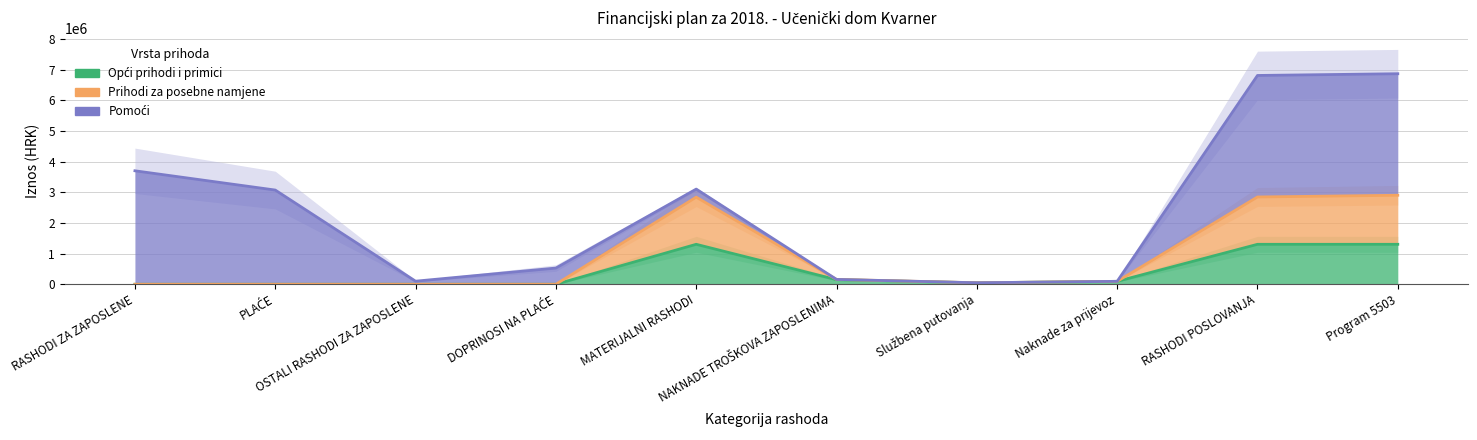

At which label does Opći prihodi i primici first exceed 95000?

MATERIJALNI RASHODI